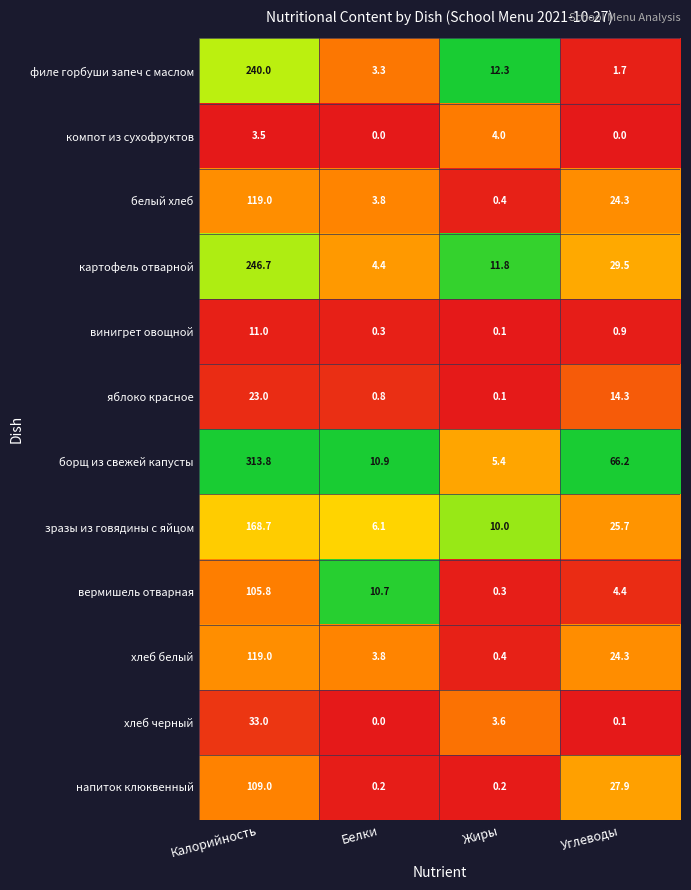

Rank the categories by хлеб белый value from highest to lowest.

Калорийность, Углеводы, Белки, Жиры